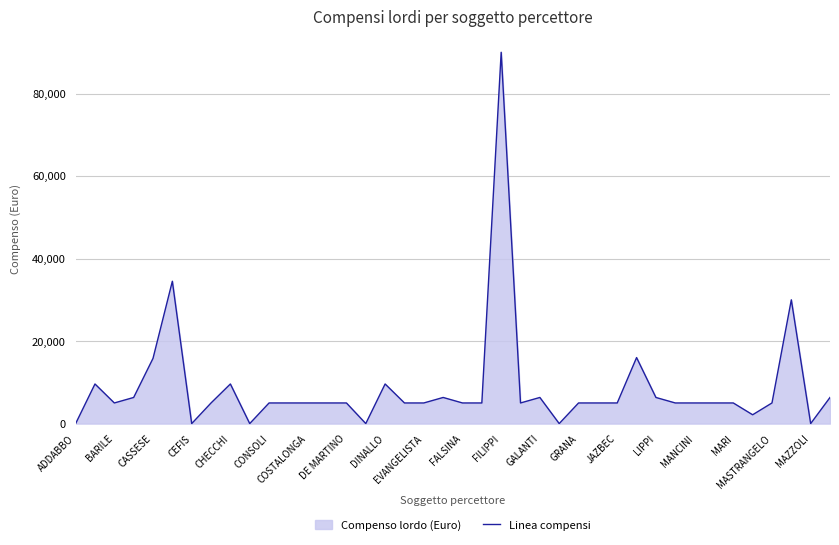

How many categories are shown in the chart?

40